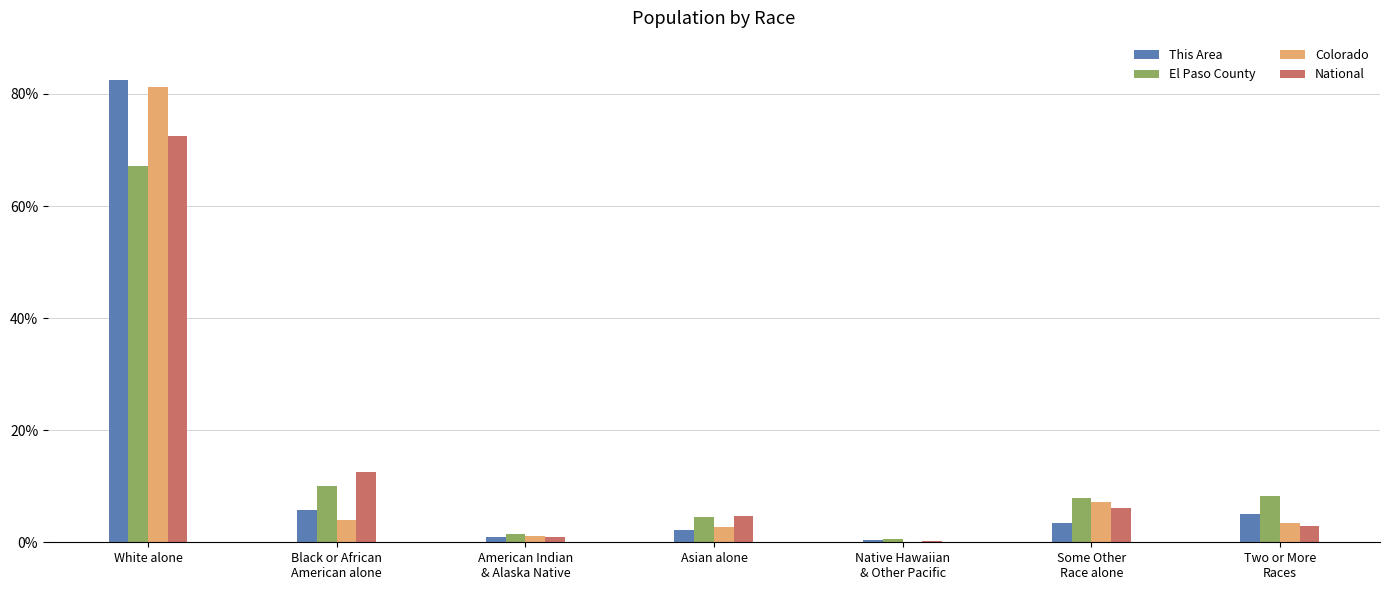

At which category is the sum across all series the highest?

White alone